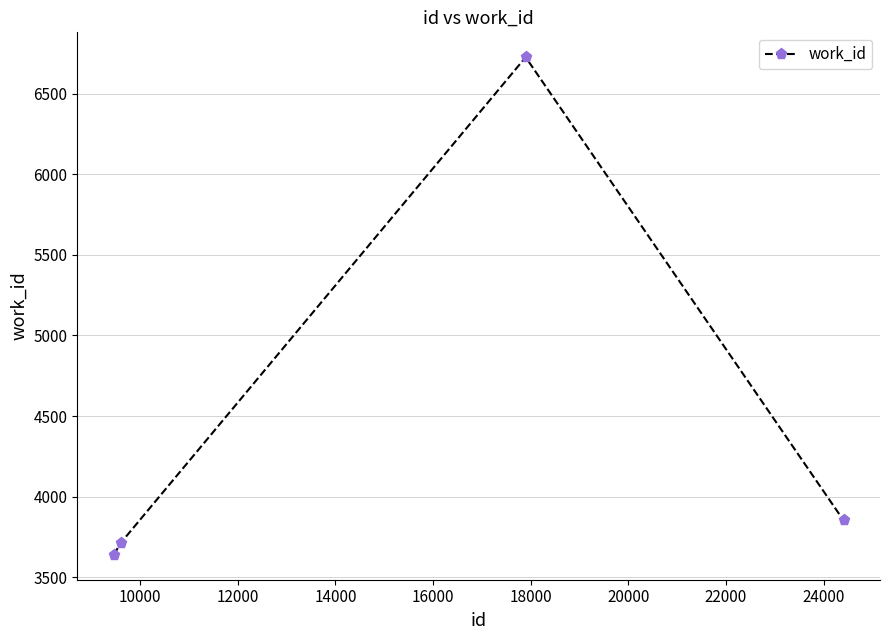

How many data points does each series have?

4